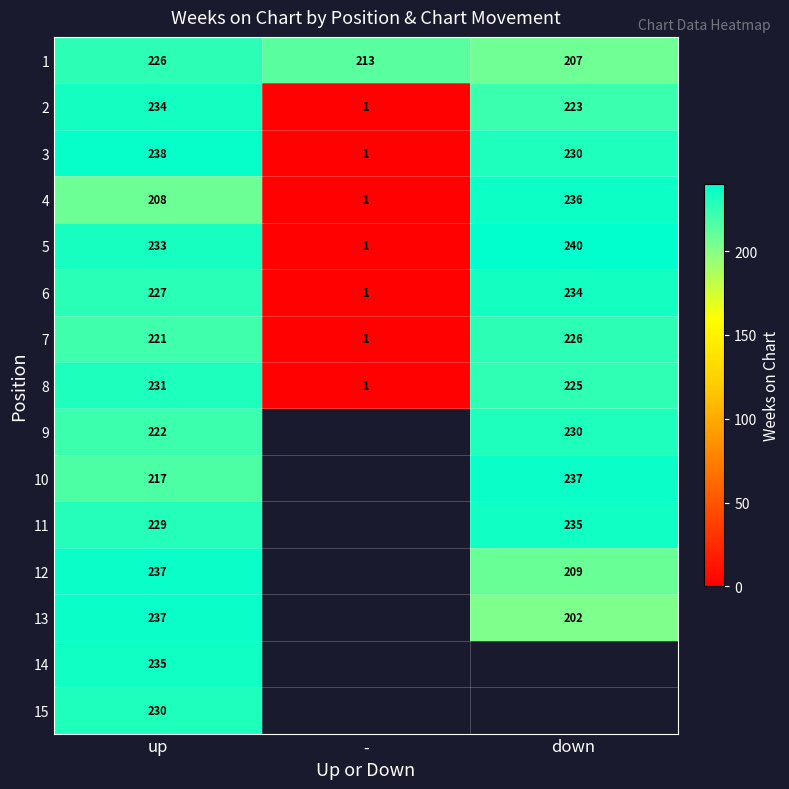

The value of 6 at - is 2. True or false?

False